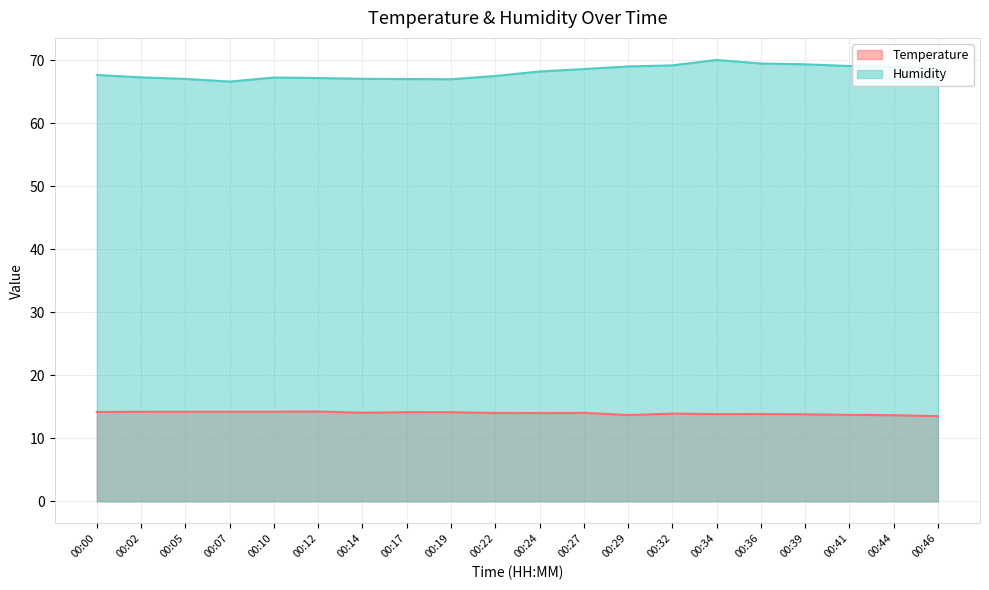

The value of Humidity at 00:32 is 18.8. True or false?

False